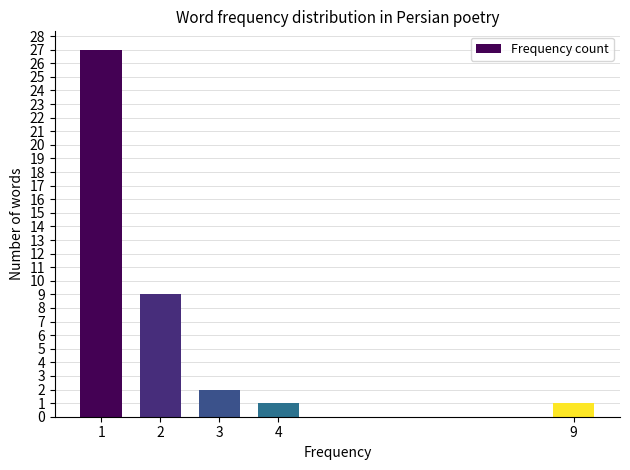

Reading right to left, what are all the values shown in this chart?

9=1	4=1	3=2	2=9	1=27